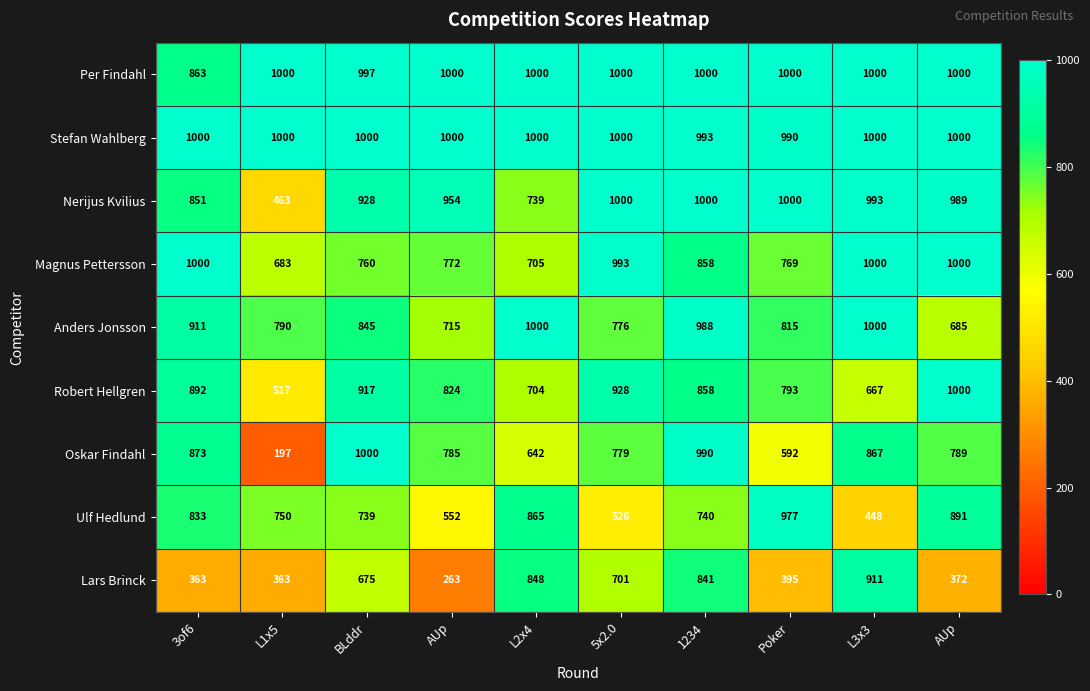

Which series has the largest total across all categories?

Stefan Wahlberg